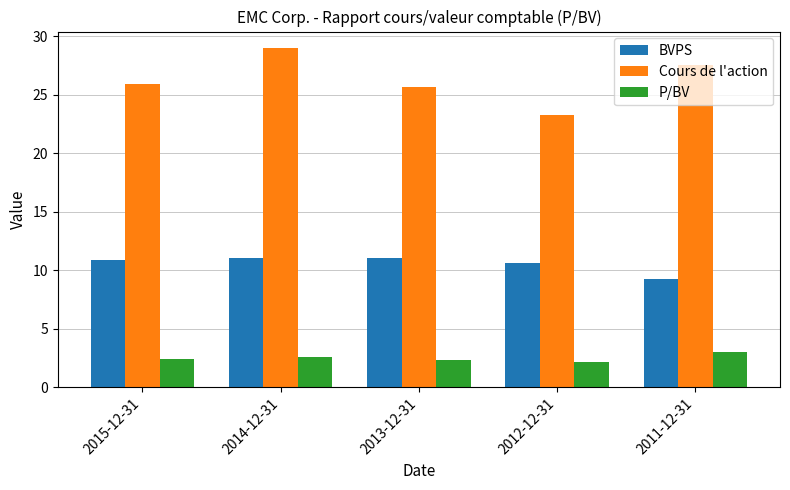

At which category is the sum across all series the highest?

2014-12-31